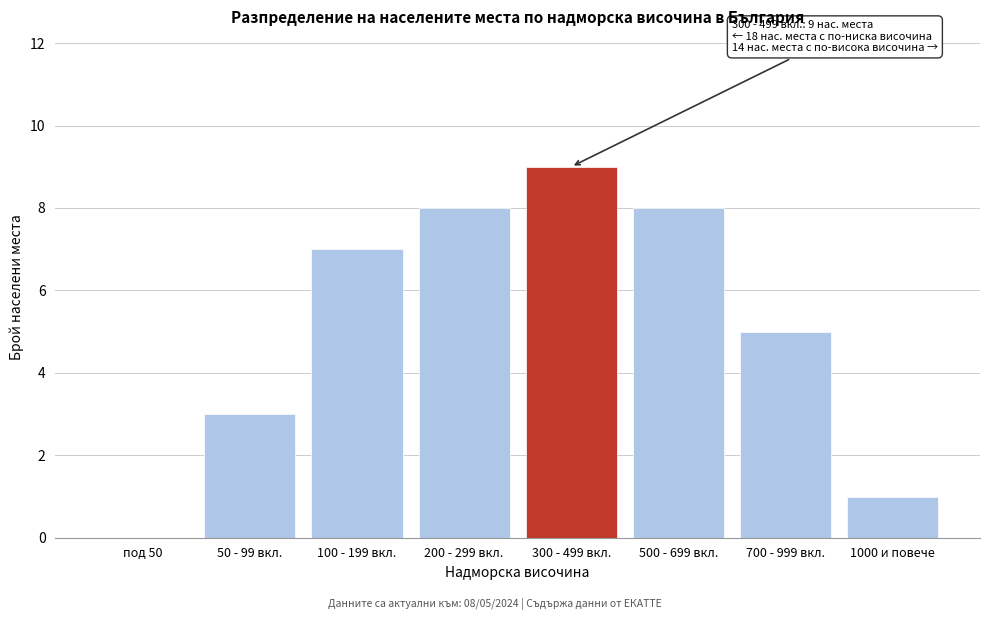

Reading left to right, extract all data points from this chart.

под 50=0	50 - 99 вкл.=3	100 - 199 вкл.=7	200 - 299 вкл.=8	300 - 499 вкл.=9	500 - 699 вкл.=8	700 - 999 вкл.=5	1000 и повече=1